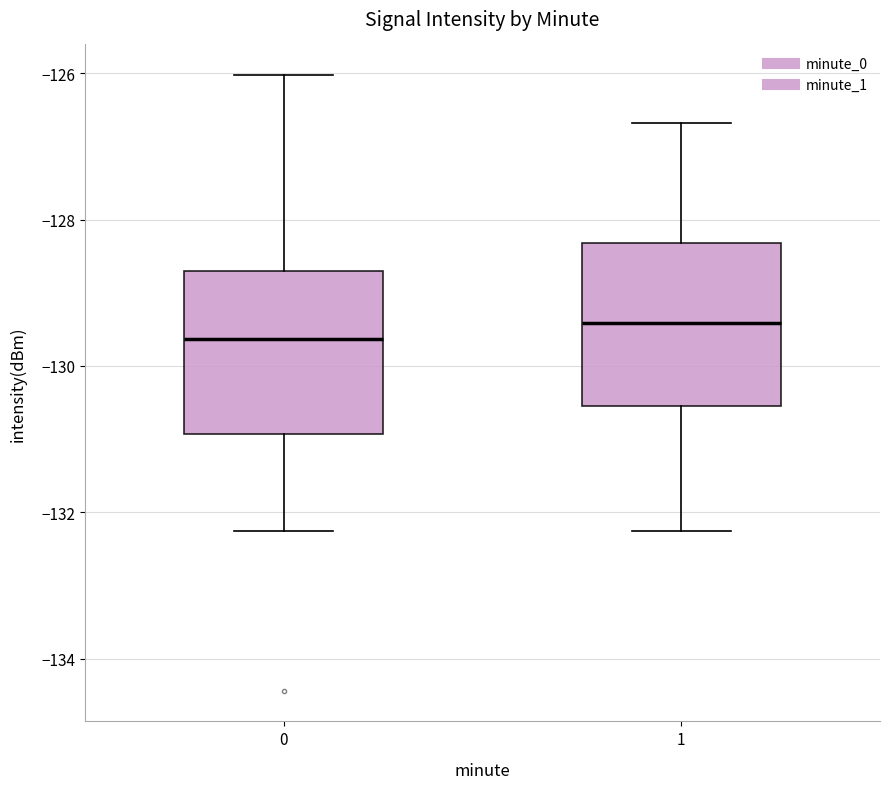

Reading left to right, transcribe this box plot: for each box, give where its median line is, the range the box spans, and where its two whiskers end, as read against the y-axis. The values are not printed on the chart, so give them approximately, as read against the axis.

0: median -129.6, box -131.0 to -128.6, whiskers -132.2 to -126.0
1: median -129.4, box -130.6 to -128.4, whiskers -132.2 to -126.6